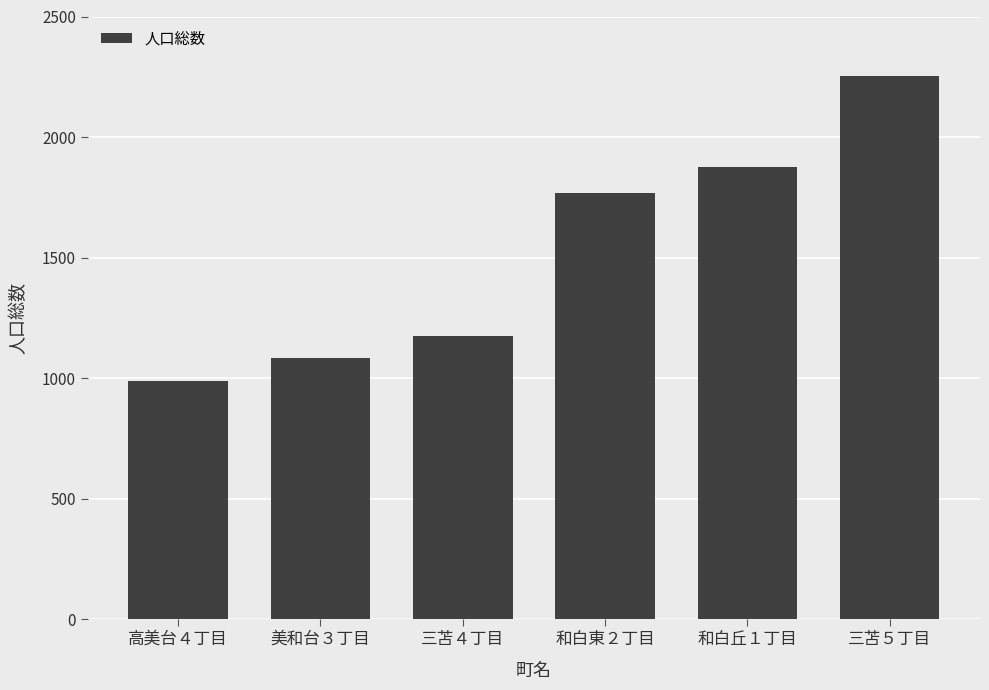

At which category does the chart reach its minimum across all series?

高美台４丁目